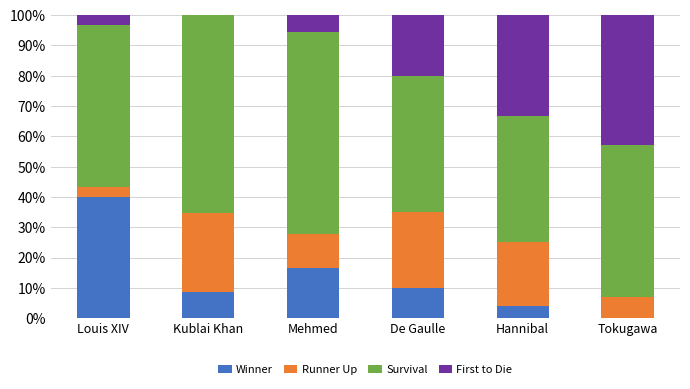

Reading right to left, what are the values for Winner?

Tokugawa=0.0	Hannibal=4.2	De Gaulle=10.0	Mehmed=16.7	Kublai Khan=8.7	Louis XIV=40.0